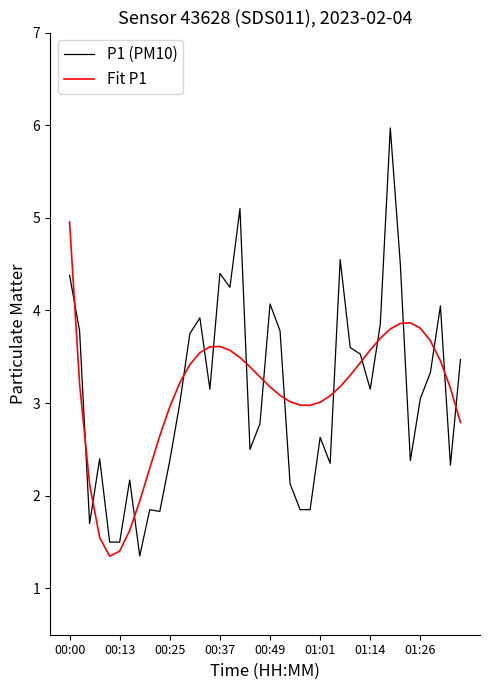

After their last crossing, which series has the higher values: P1 (PM10) or Fit P1?

P1 (PM10)